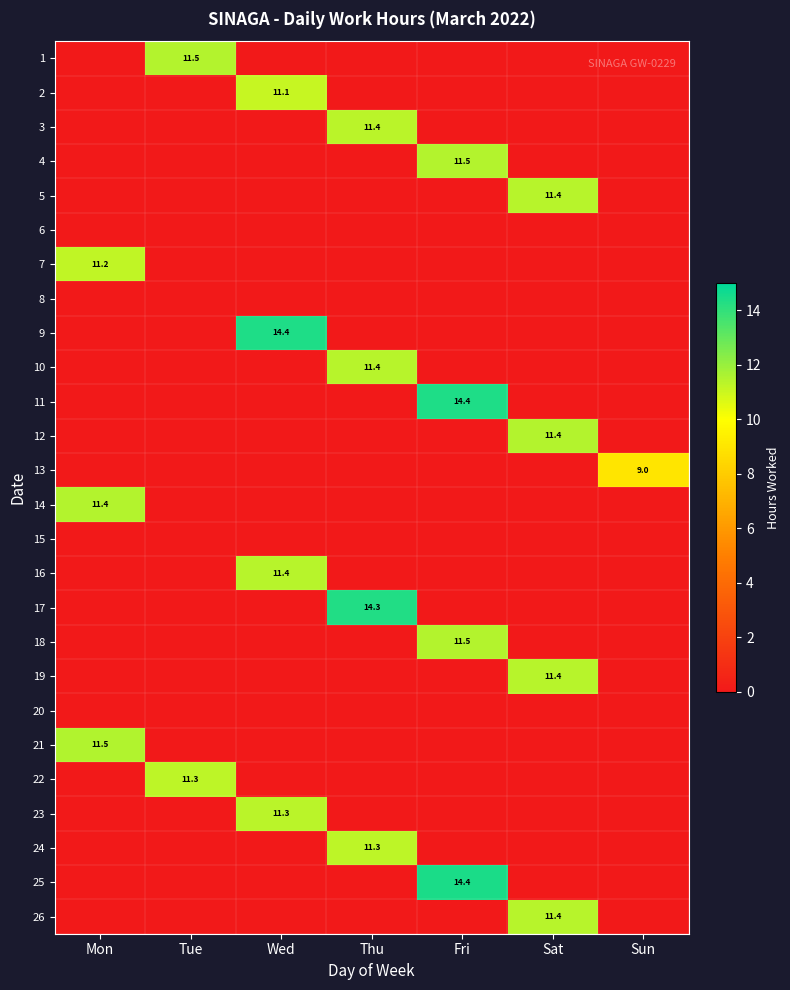

At which label is 24 closest to 5?

Mon